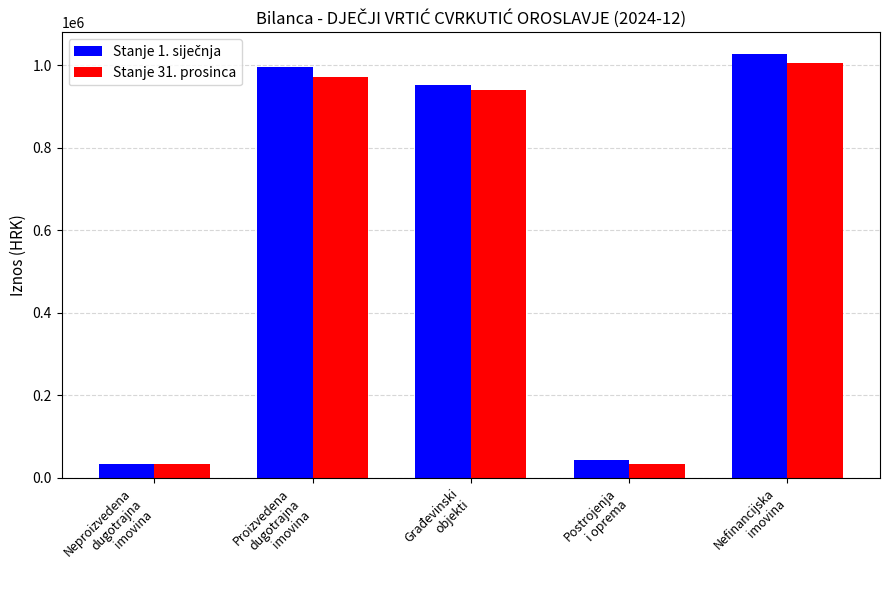

What is the difference between the maximum and minimum values in the Stanje 31. prosinca series?

971778.2